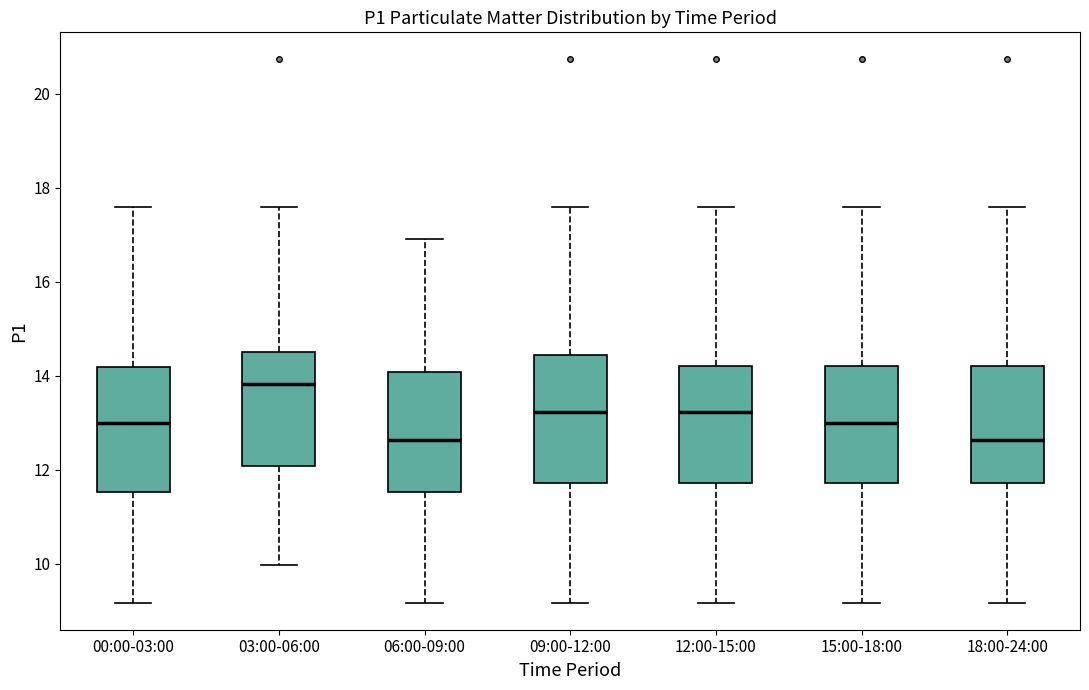

Reading left to right, transcribe this box plot: for each box, give where its median line is, the range the box spans, and where its two whiskers end, as read against the y-axis. The values are not printed on the chart, so give them approximately, as read against the axis.

00:00-03:00: median 13.0, box 11.6 to 14.2, whiskers 9.2 to 17.6
03:00-06:00: median 13.8, box 12.0 to 14.6, whiskers 10.0 to 17.6
06:00-09:00: median 12.6, box 11.6 to 14.0, whiskers 9.2 to 17.0
09:00-12:00: median 13.2, box 11.8 to 14.4, whiskers 9.2 to 17.6
12:00-15:00: median 13.2, box 11.8 to 14.2, whiskers 9.2 to 17.6
15:00-18:00: median 13.0, box 11.8 to 14.2, whiskers 9.2 to 17.6
18:00-24:00: median 12.6, box 11.8 to 14.2, whiskers 9.2 to 17.6